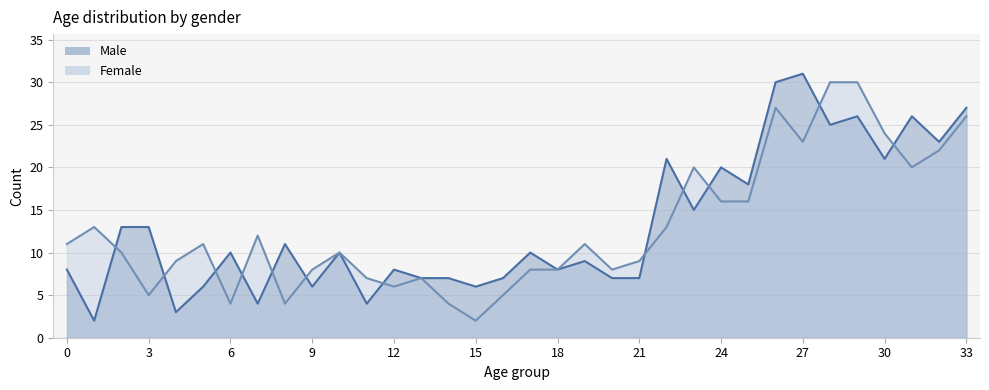

List the series in order of their peak value, highest first.

Male, Female